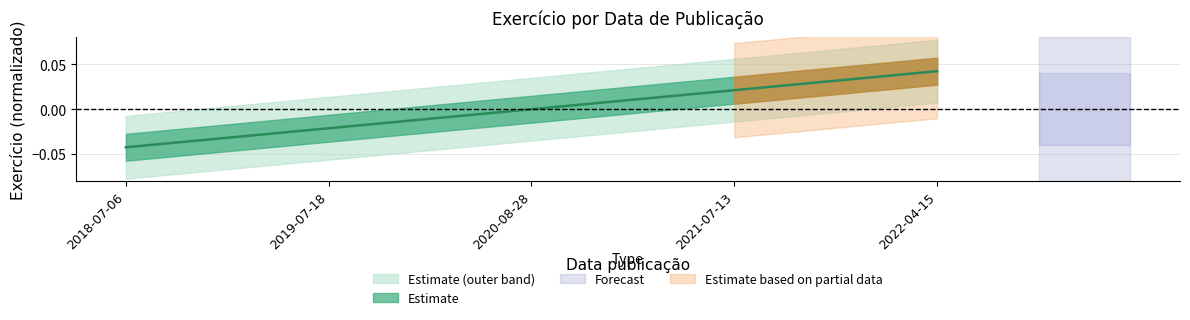

How many negative values are there?

2